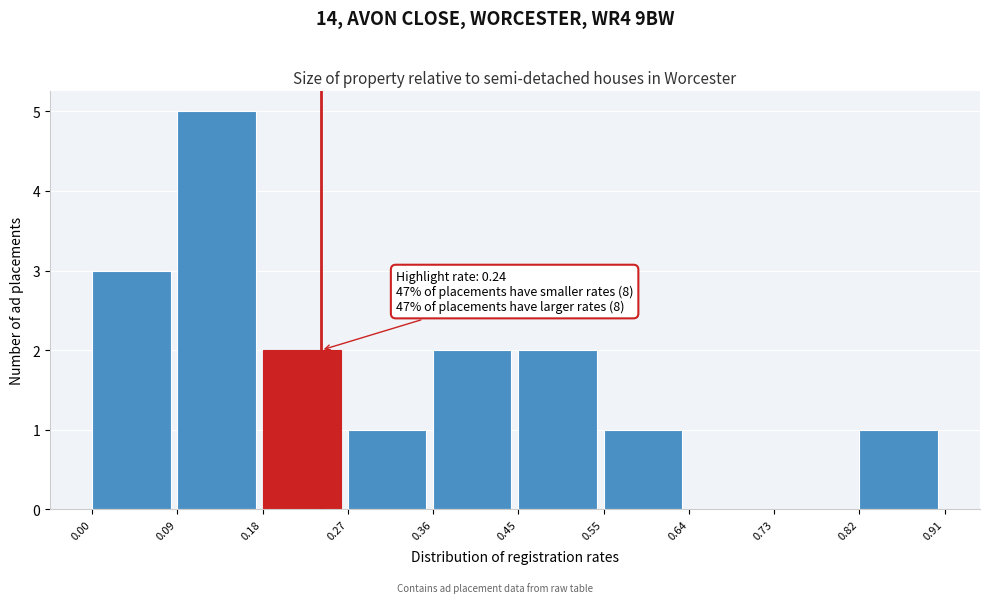

Over which range of the x-axis is the bar tallest?

0.09 to 0.18